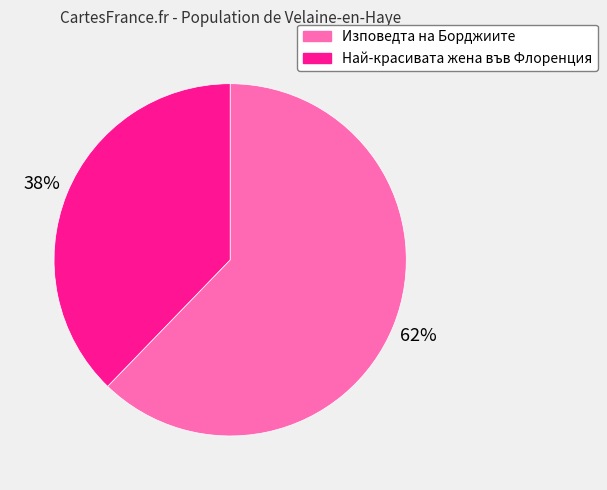

To the nearest percent, what is the difference between the largest and smallest slice percentages?

24%